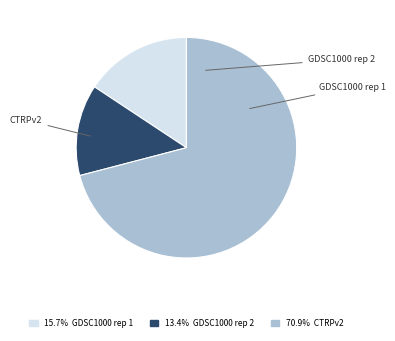

Between CTRPv2 and GDSC1000 rep 2, which is larger?

CTRPv2